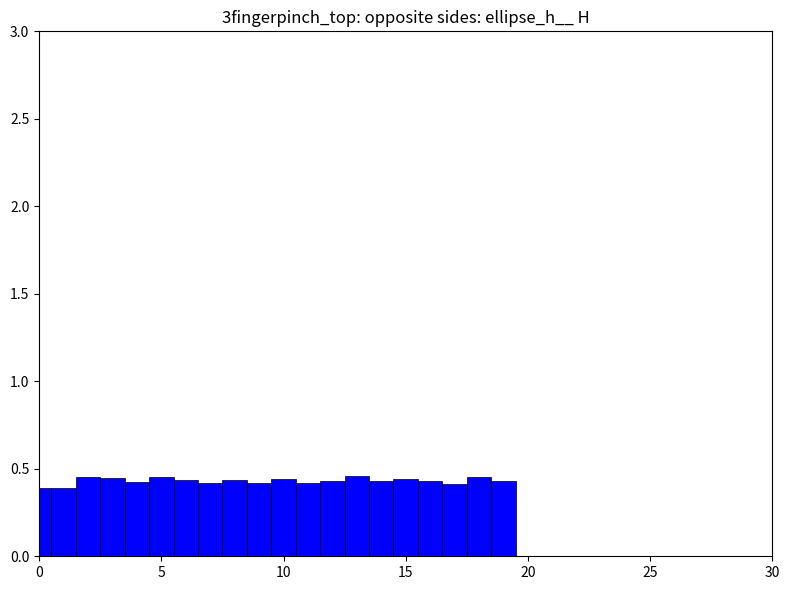

Does the chart contain any negative values?

No